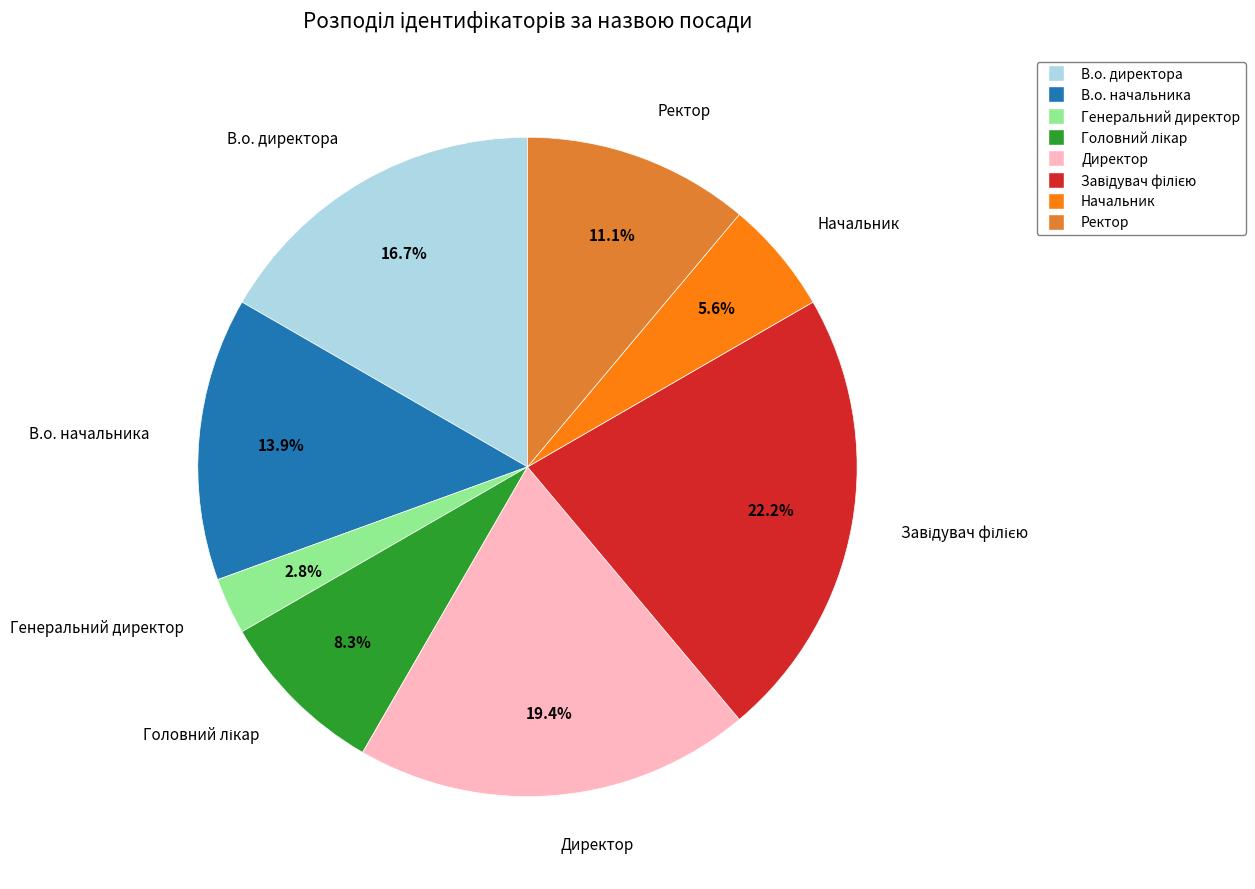

What portion of the pie excludes В.о. директора?

83.3%